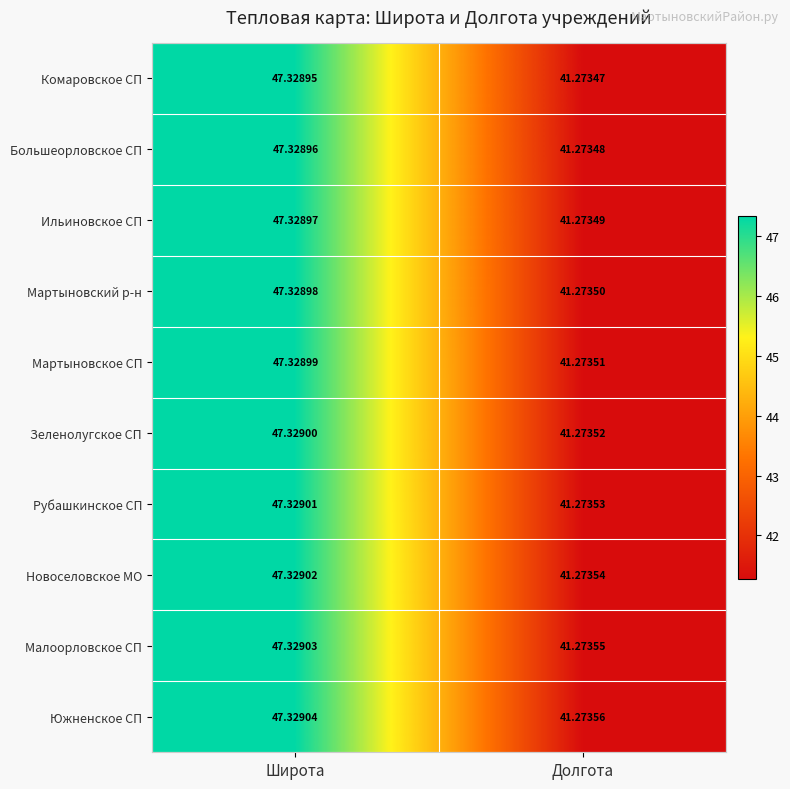

How many series are shown in this chart?

10